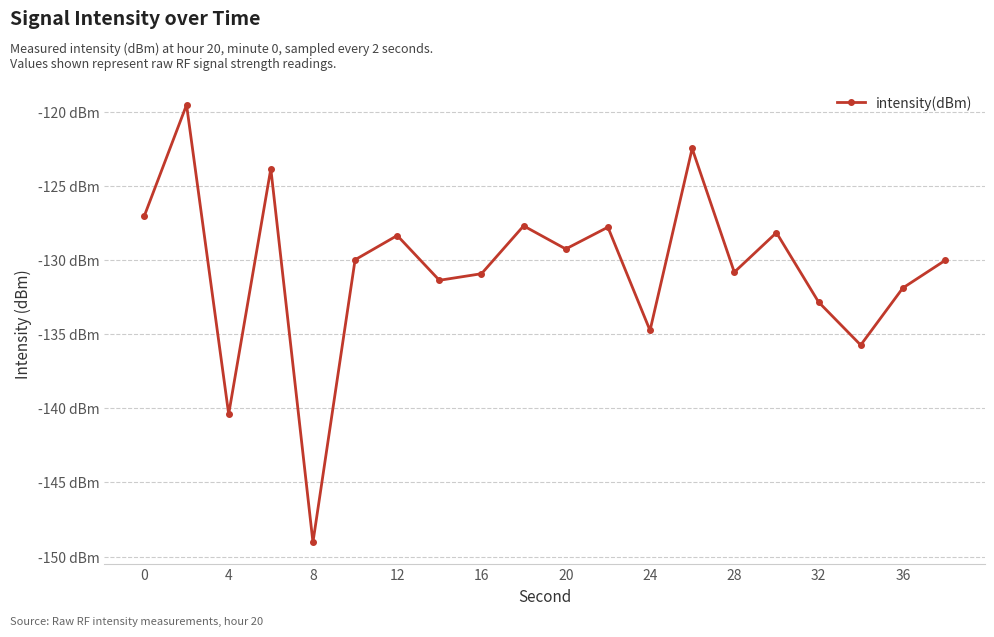

Is this an area chart (filled region under the line)?

No